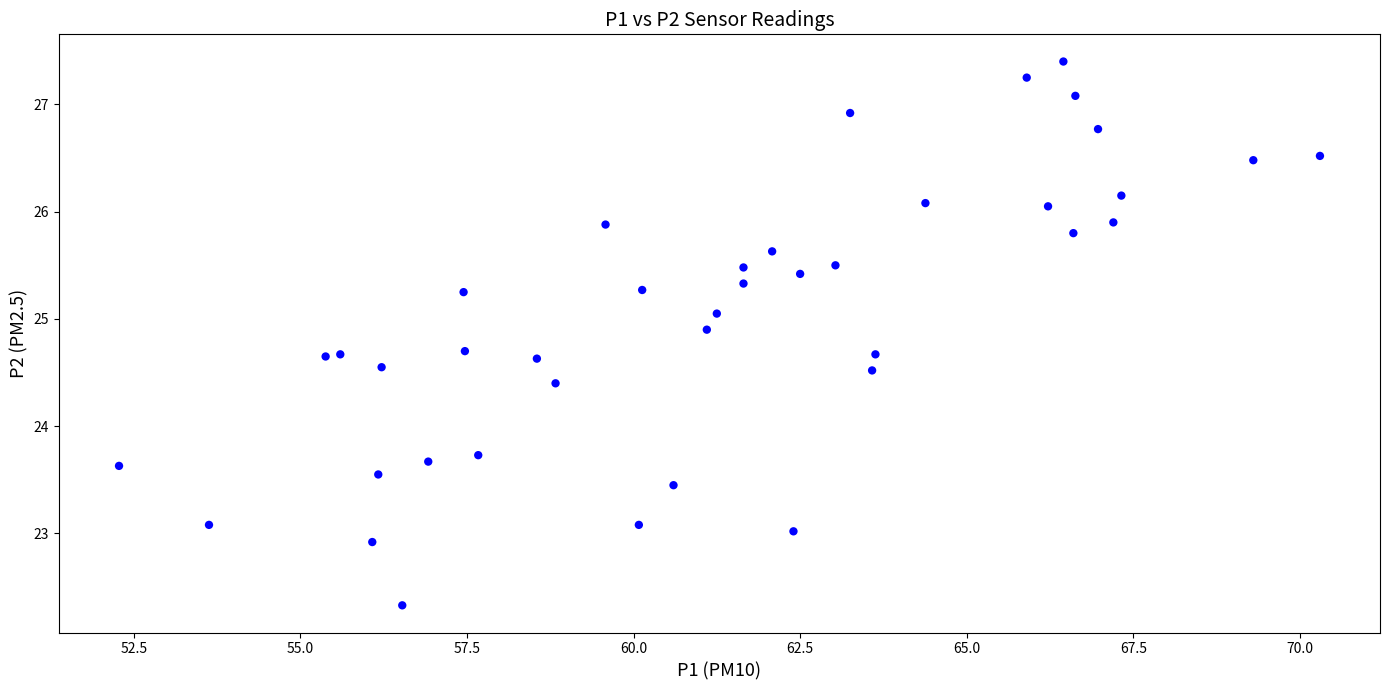

What is the range of Y values (max minus min)?

5.1